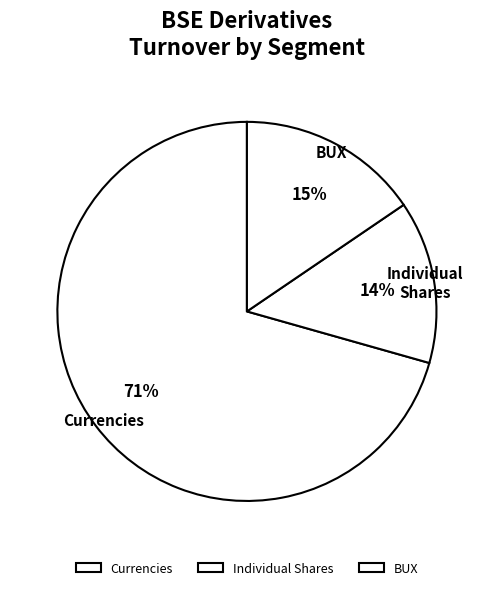

Combined, do BUX and Individual Shares account for over 50%?

No